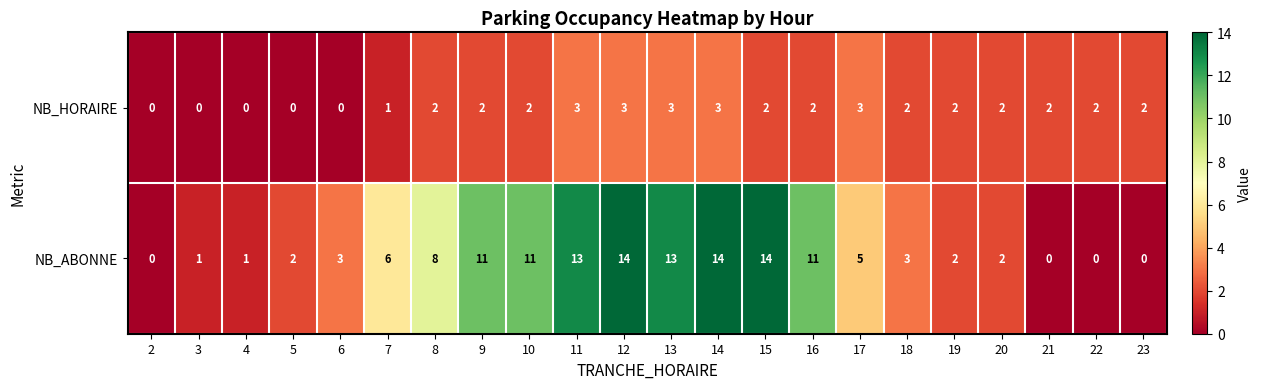

Which series has the largest total across all categories?

NB_ABONNE